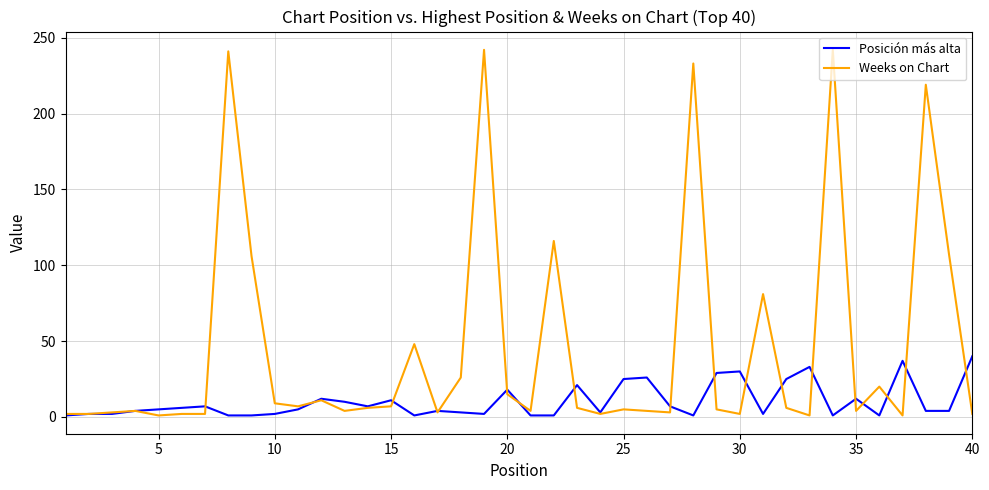

What is the highest value of the Weeks on Chart series?

242